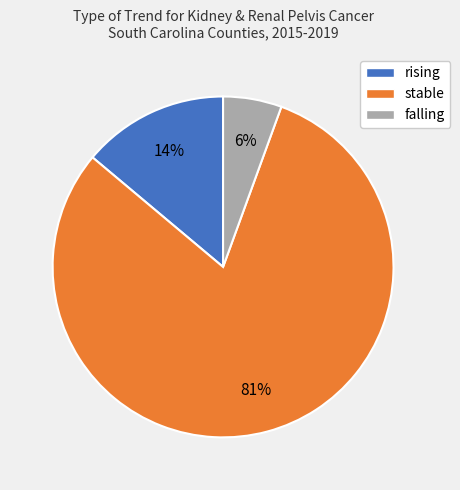

What percentage is the rising slice, to the nearest percent?

14%